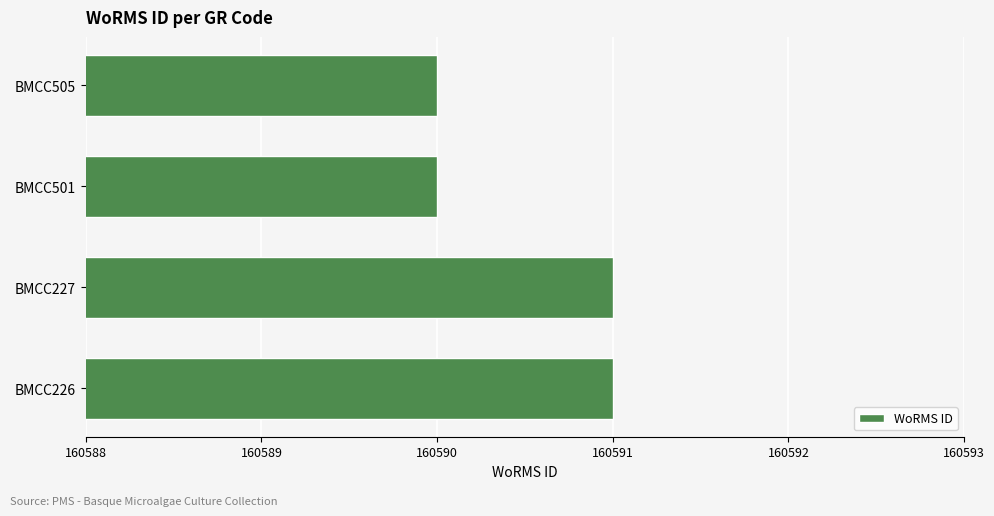

Reading bottom to top, extract all data points from this chart.

160591	160591	160590	160590